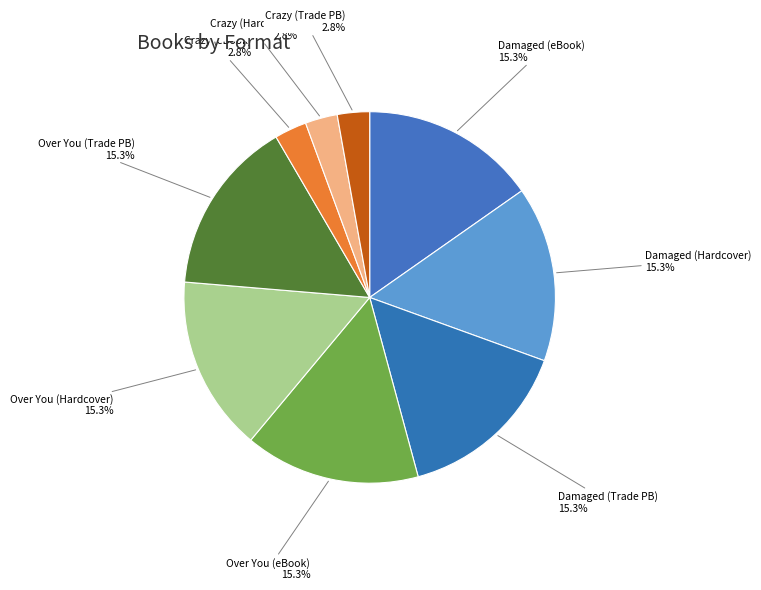

Is there a majority slice in this chart?

No